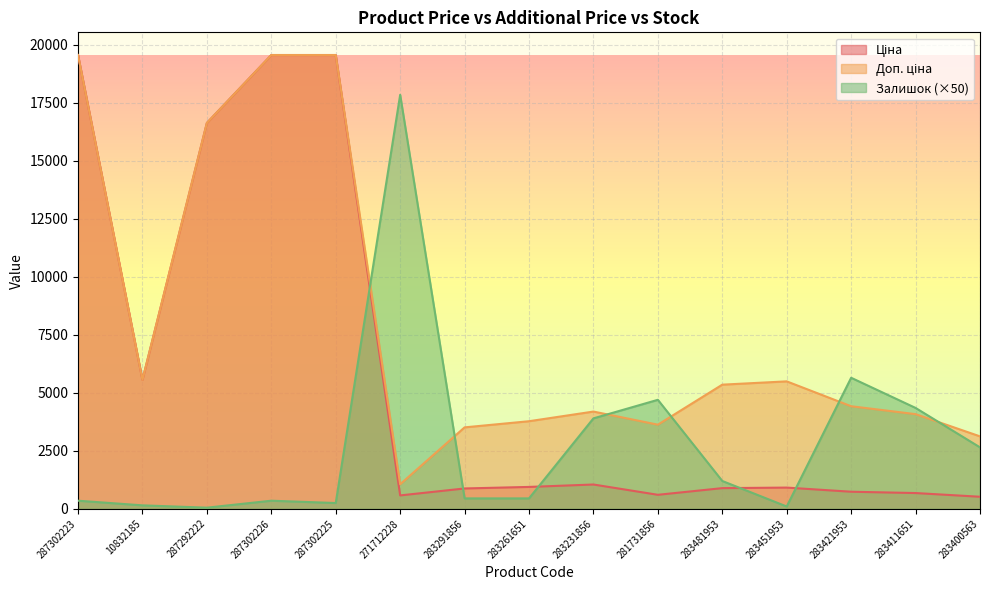

Which has a higher value, 283421953 or 287302226?

287302226